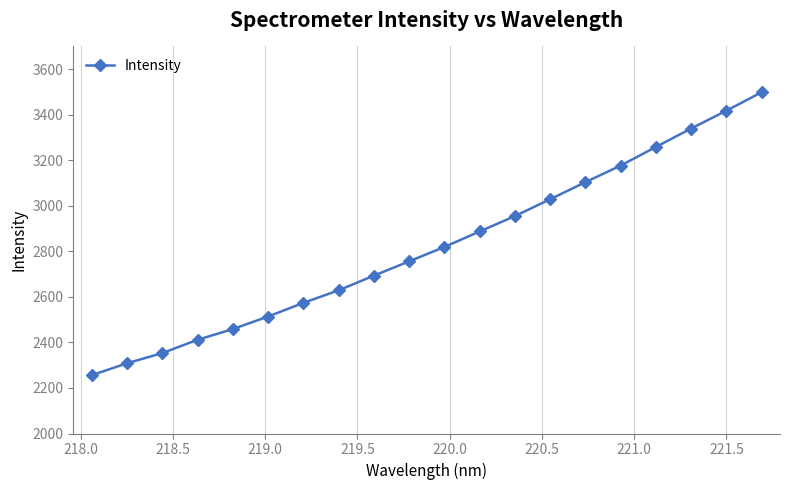

What is the smallest value displayed?

2256.1